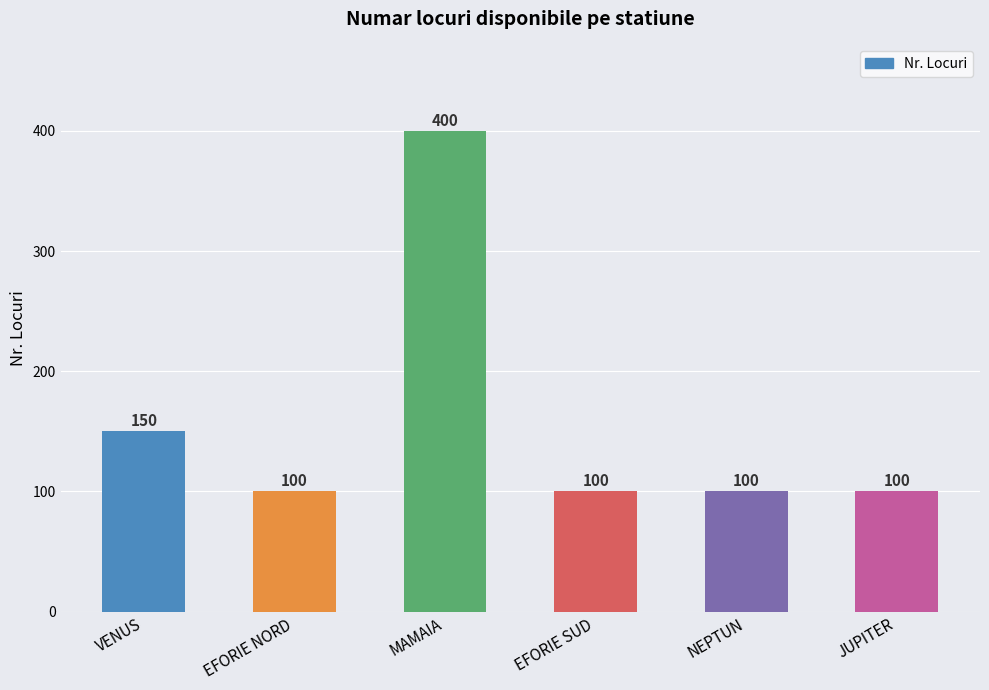

What is the average value?

158